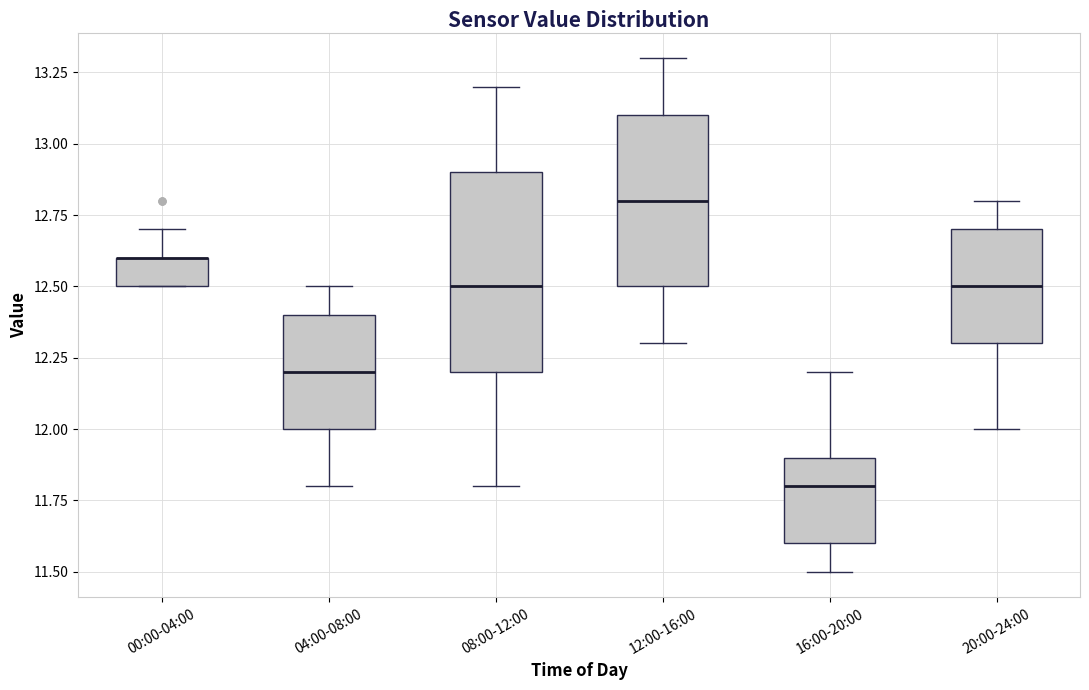

Where does the median line of the box for 20:00-24:00 sit on the y-axis? The values are not printed on the chart, so give them approximately, as read against the axis.

12.5